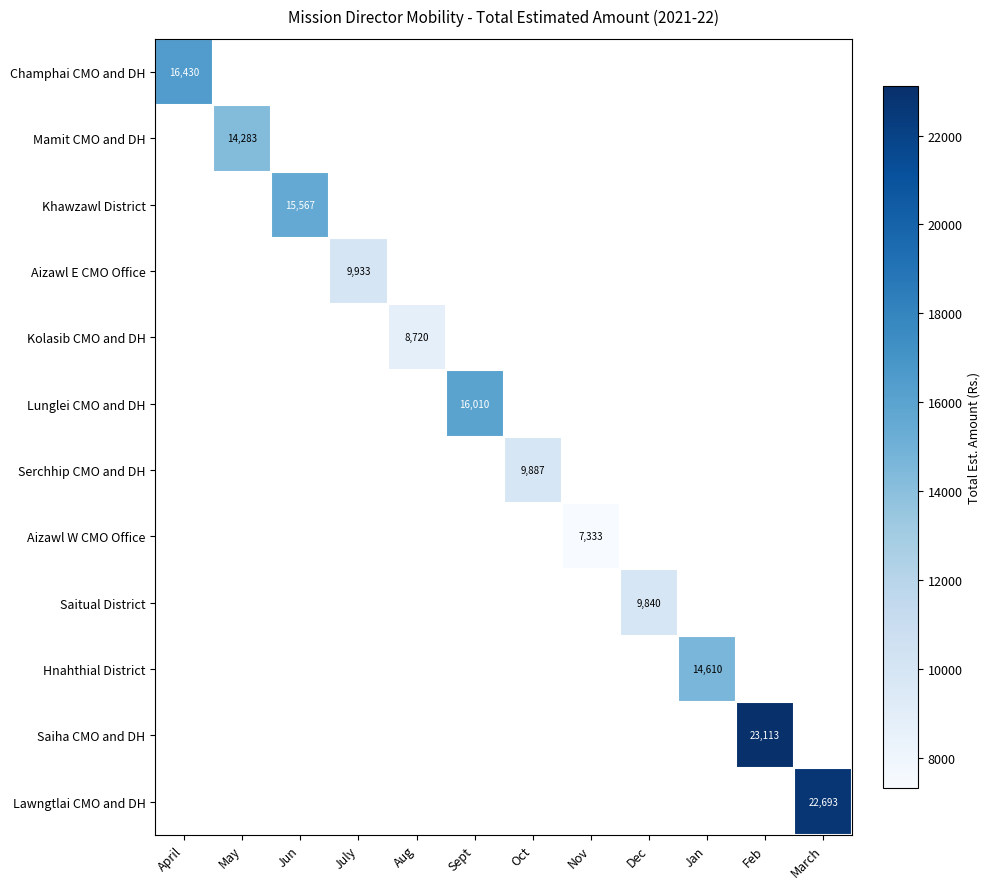

Which label corresponds to the largest value in the chart?

Feb